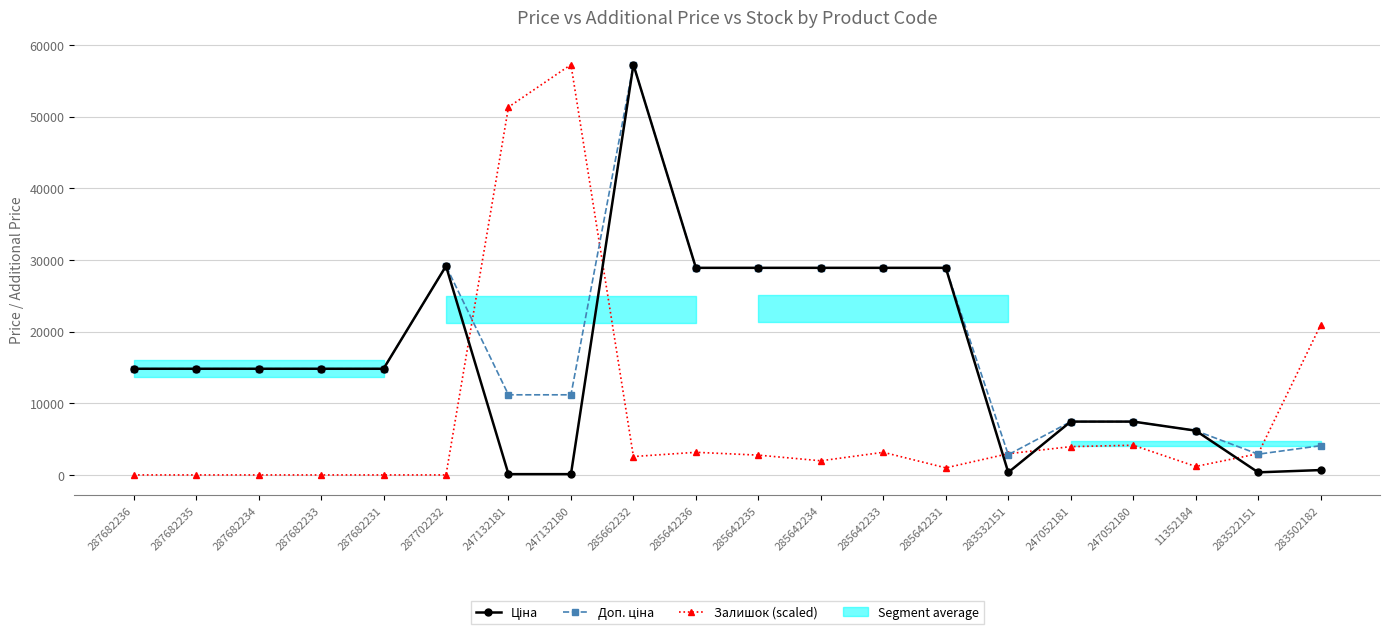

How many values in the Ціна series are below 14817?

8